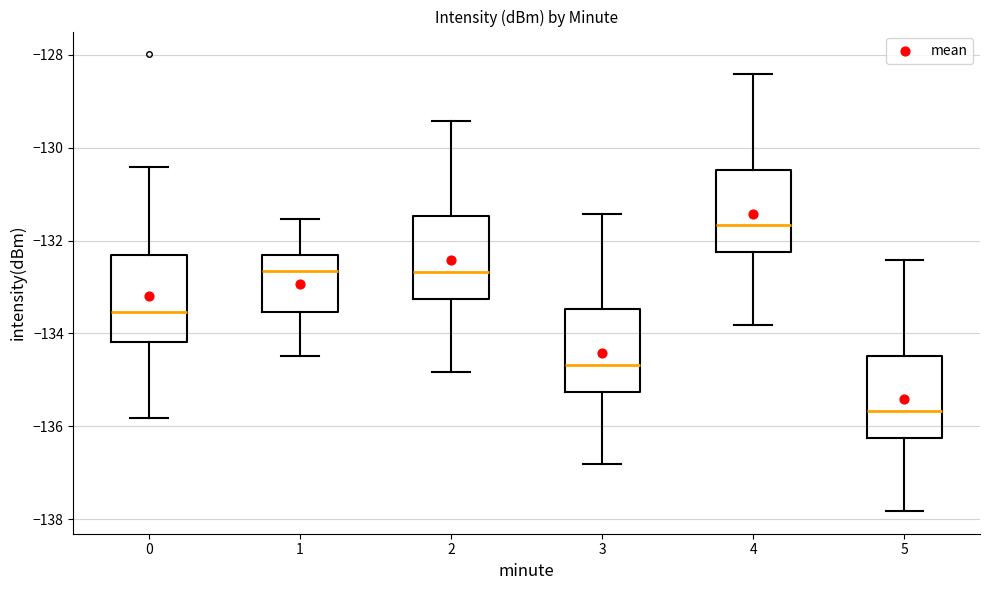

Reading left to right, read every box against the y-axis: the position of its median line, the range the box covers, and the ends of its whiskers. The values are not printed on the chart, so give them approximately, as read against the axis.

0: median -133.6, box -134.2 to -132.4, whiskers -135.8 to -130.4
1: median -132.6, box -133.6 to -132.4, whiskers -134.4 to -131.6
2: median -132.6, box -133.2 to -131.4, whiskers -134.8 to -129.4
3: median -134.6, box -135.2 to -133.4, whiskers -136.8 to -131.4
4: median -131.6, box -132.2 to -130.4, whiskers -133.8 to -128.4
5: median -135.6, box -136.2 to -134.4, whiskers -137.8 to -132.4